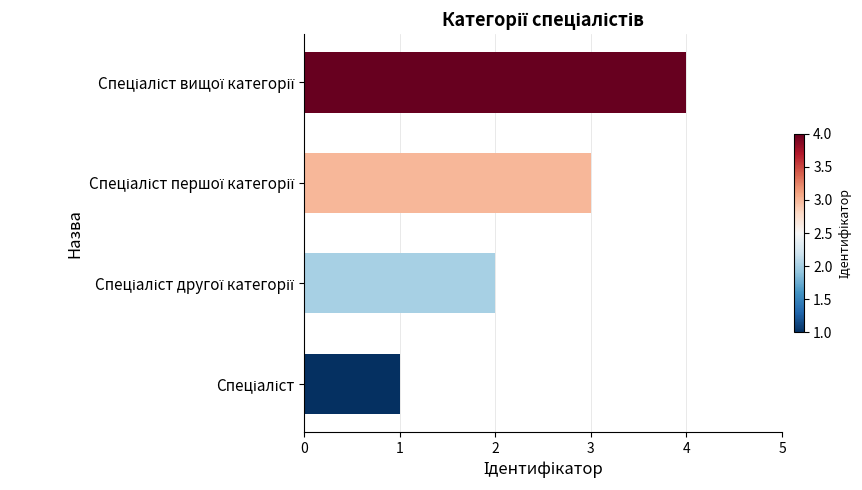

What is the maximum value shown in the chart?

4